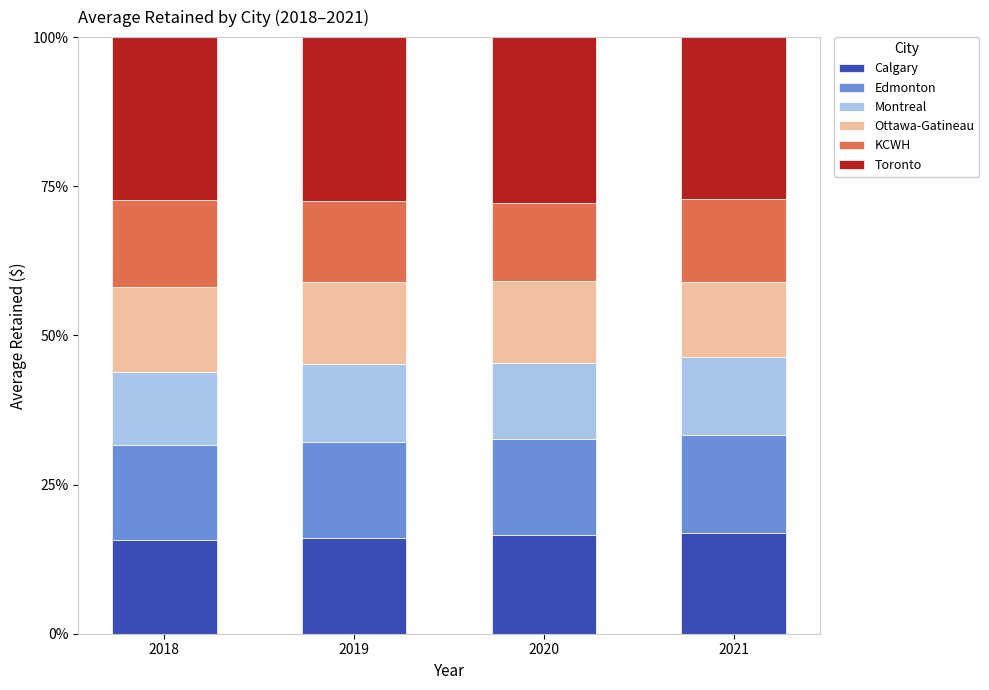

What is the sum of all Calgary values?

65.5